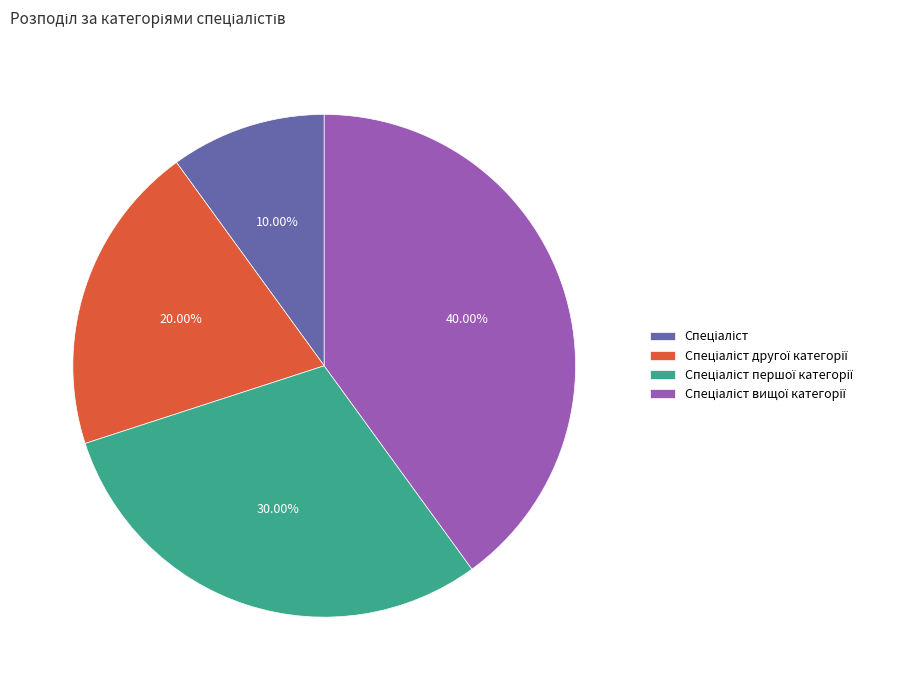

Is there any slice that represents more than half of the pie?

No